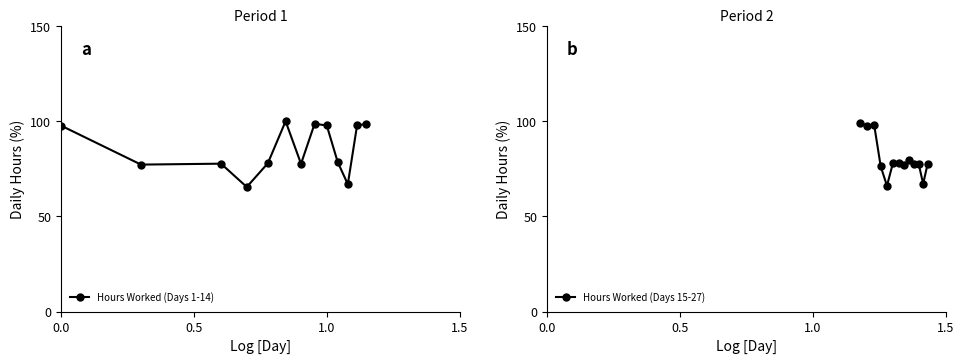

True or false: Hours Worked (Days 1-14) and Hours Worked (Days 15-27) intersect in this chart.

True